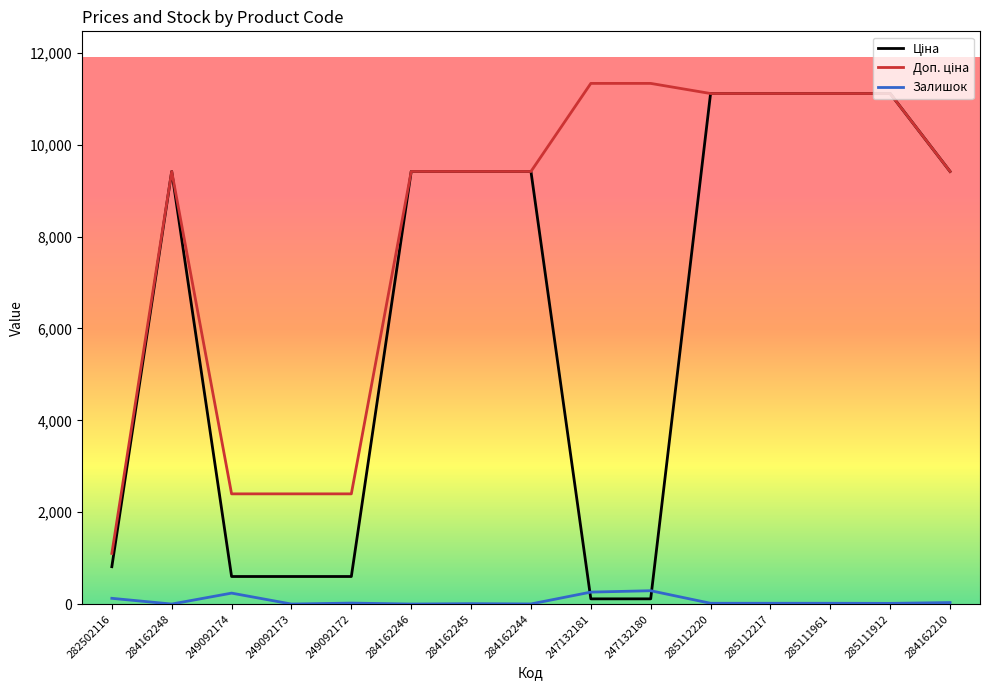

What is the total value across all series at 249092172?

3019.4